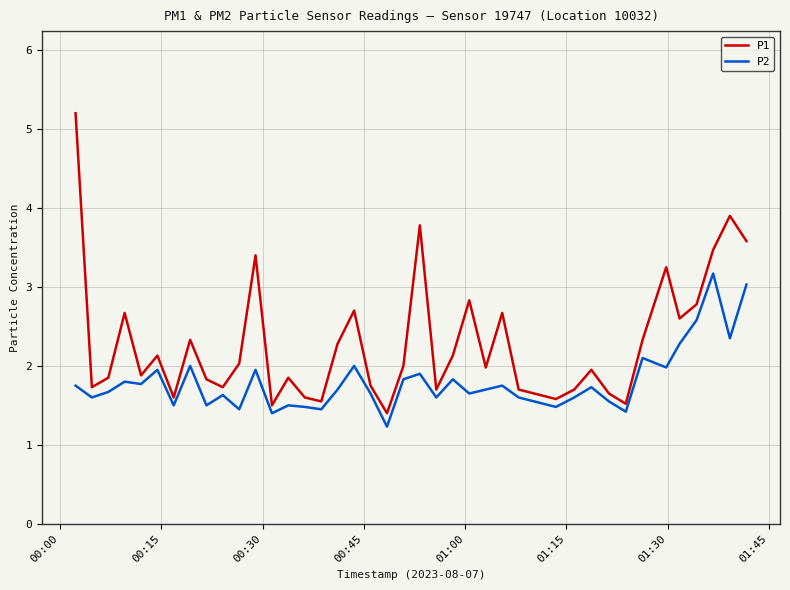

What is the difference between the maximum and minimum values in the P2 series?

1.9